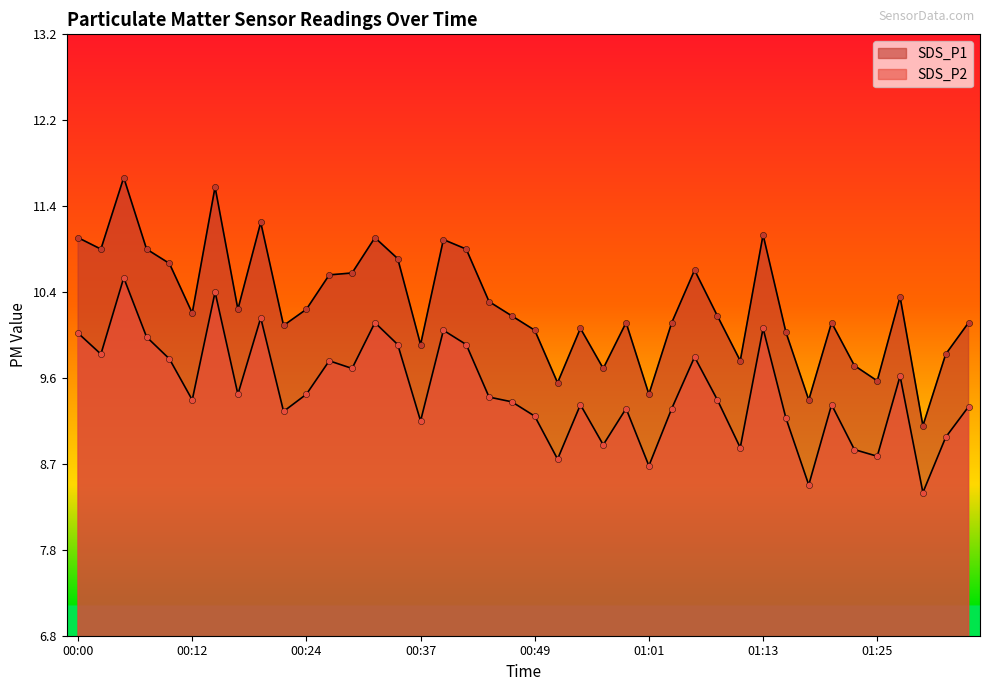

At which category is the sum across all series the highest?

00:05